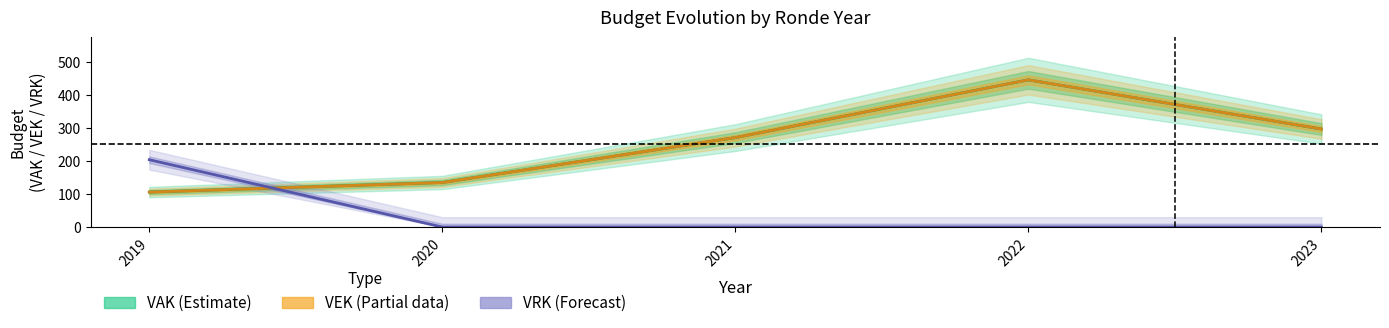

The VAK series shows 106 at 2019. True or false?

True